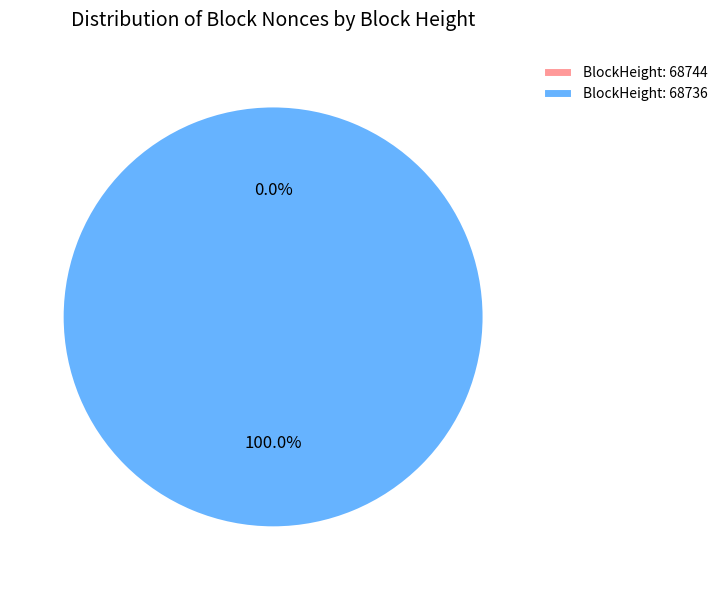

To the nearest percent, what portion does 68736 represent?

100%